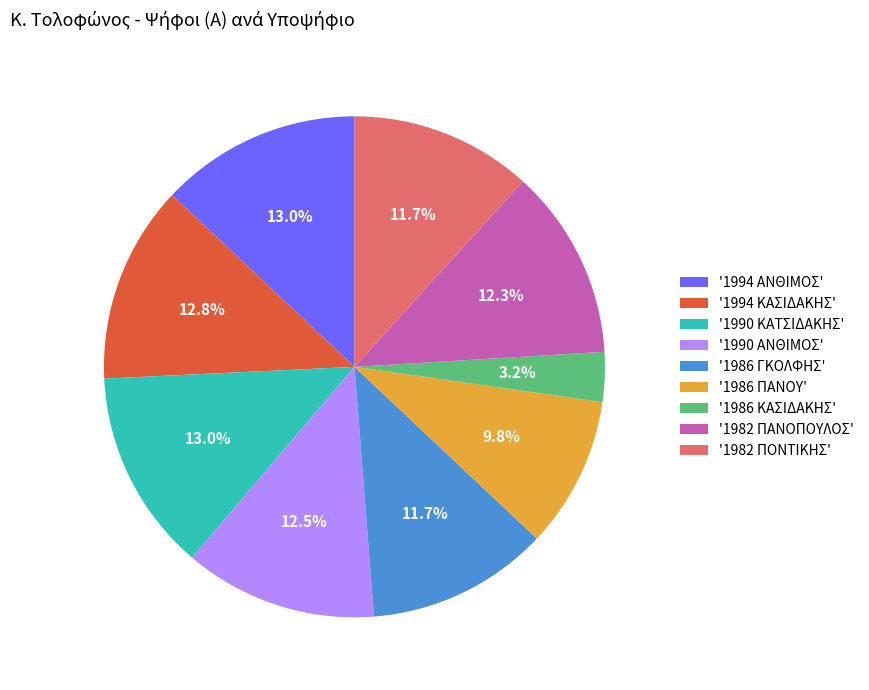

Combined, what portion of the pie is '1994 ΚΑΣΙΔΑΚΗΣ' and '1986 ΚΑΣΙΔΑΚΗΣ'?

16.0%